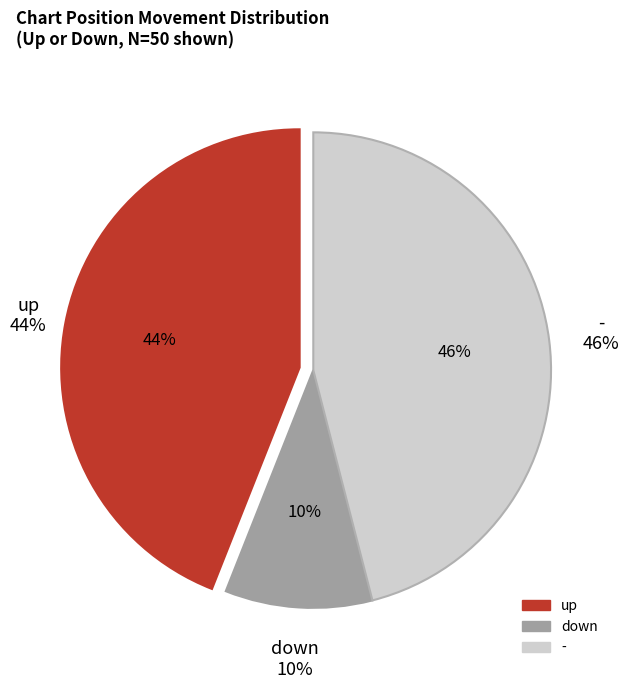

Is it true that up is 44% of the pie?

True